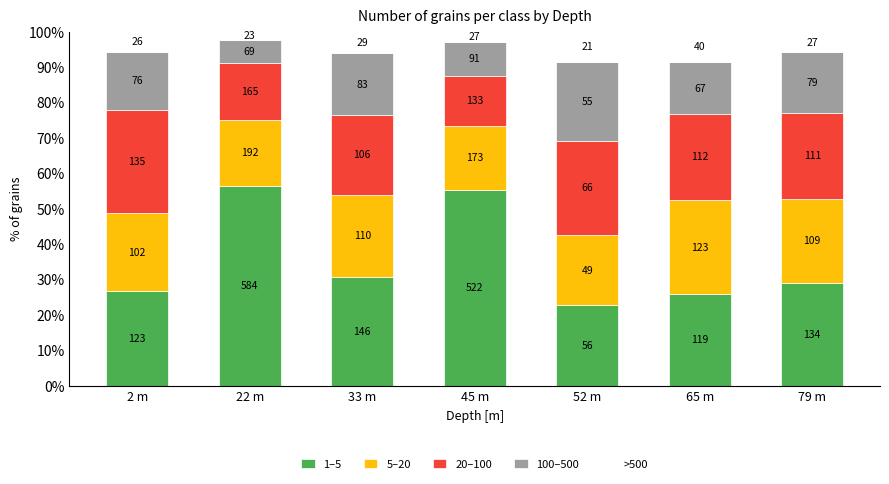

What is the label of the 4th bar from the right?

45 m